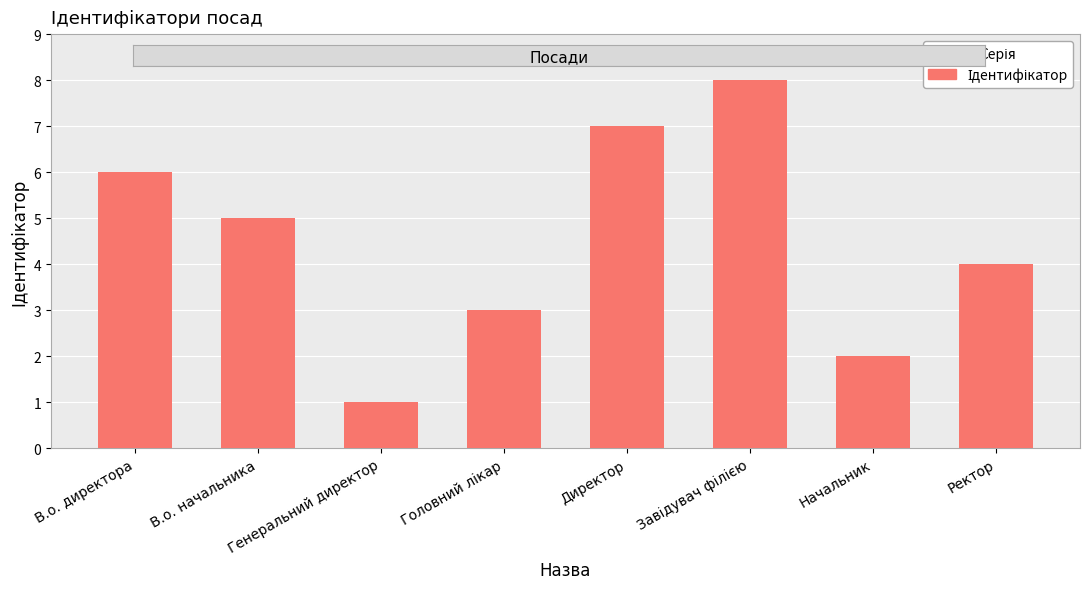

The chart shows a value of 2 at Начальник. True or false?

True